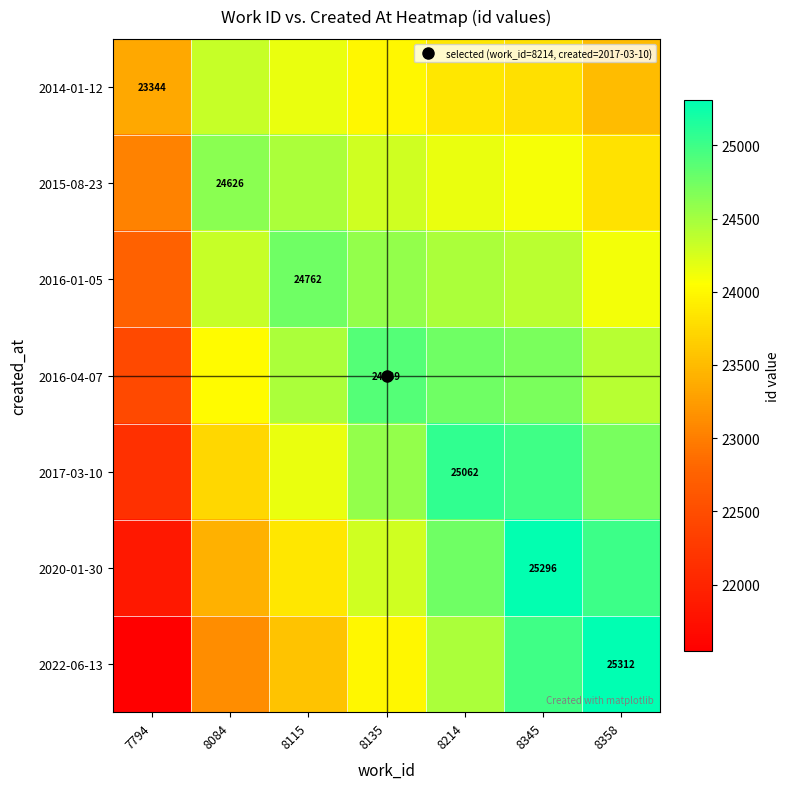

Is the value of 2016-04-07 at 8135 greater than the value of 2014-01-12 at 8214?

Yes